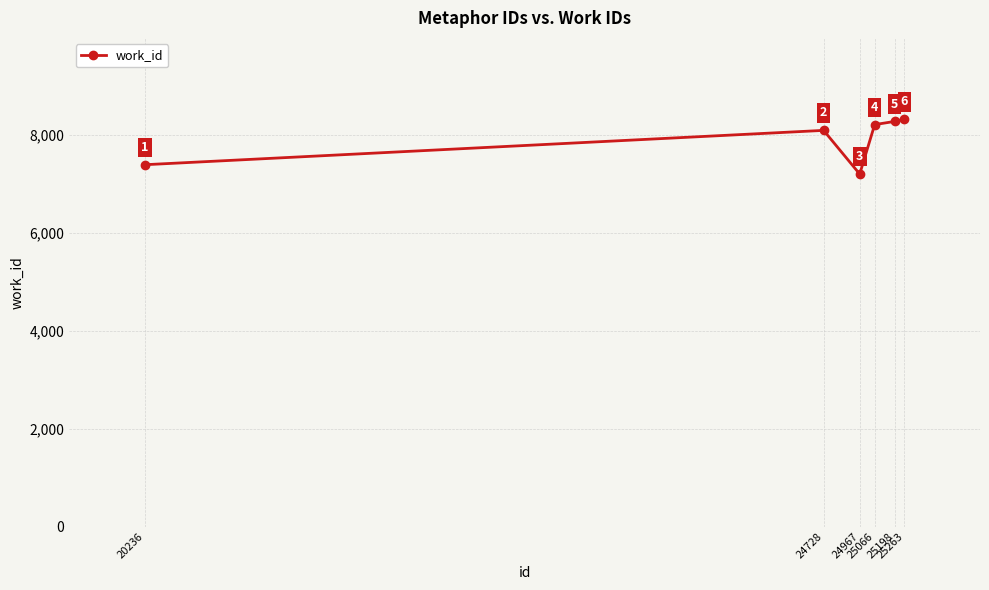

The value at 25263 is 8324. True or false?

True